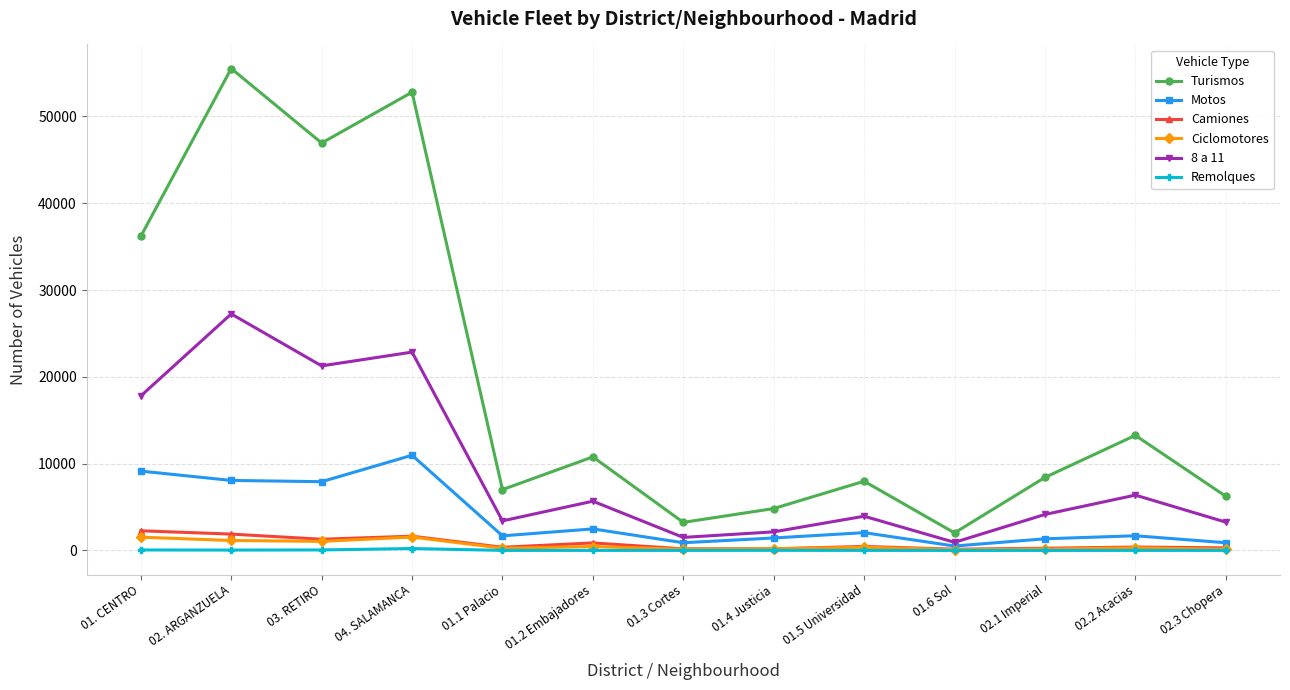

What is the label of the 12th point from the left?

02.2 Acacias